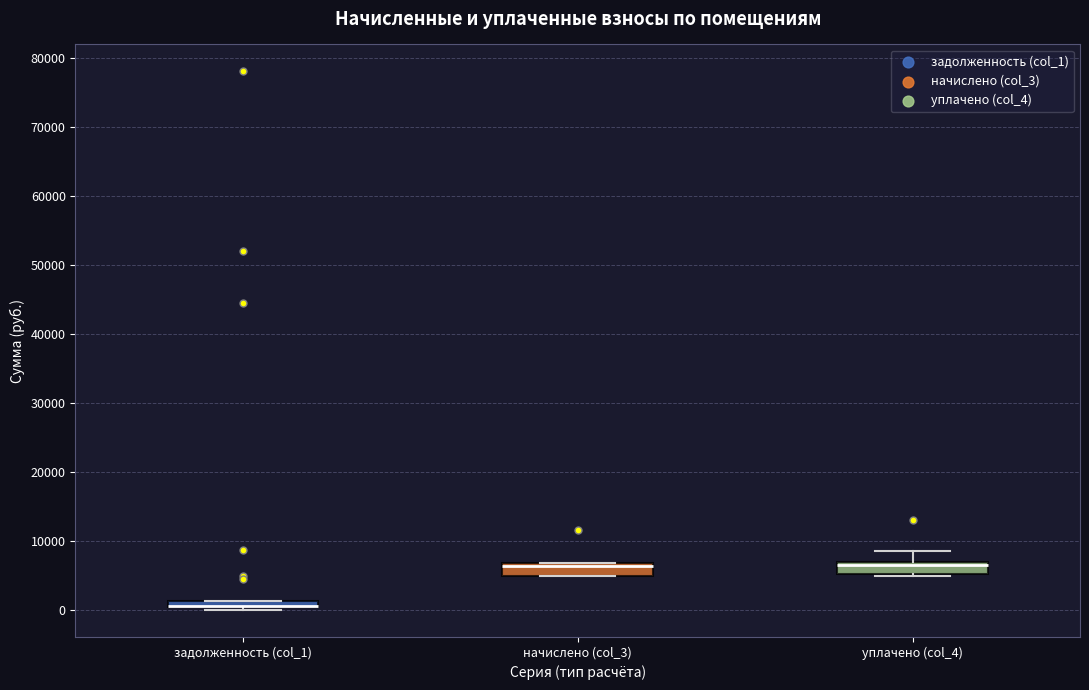

Where is the lower edge of the box for задолженность (col_1) on the y-axis? The values are not printed on the chart, so give them approximately, as read against the axis.

0